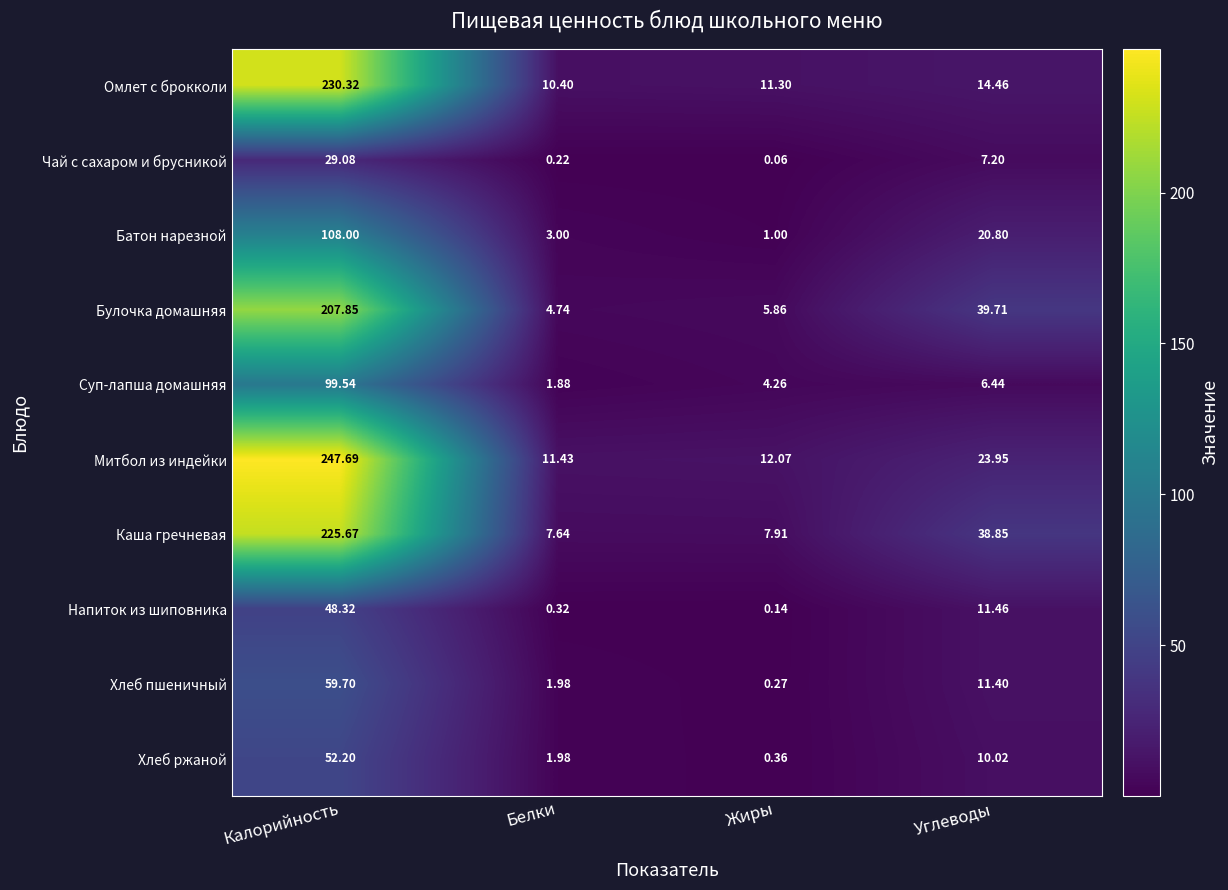

What is the maximum value shown in the chart?

247.7